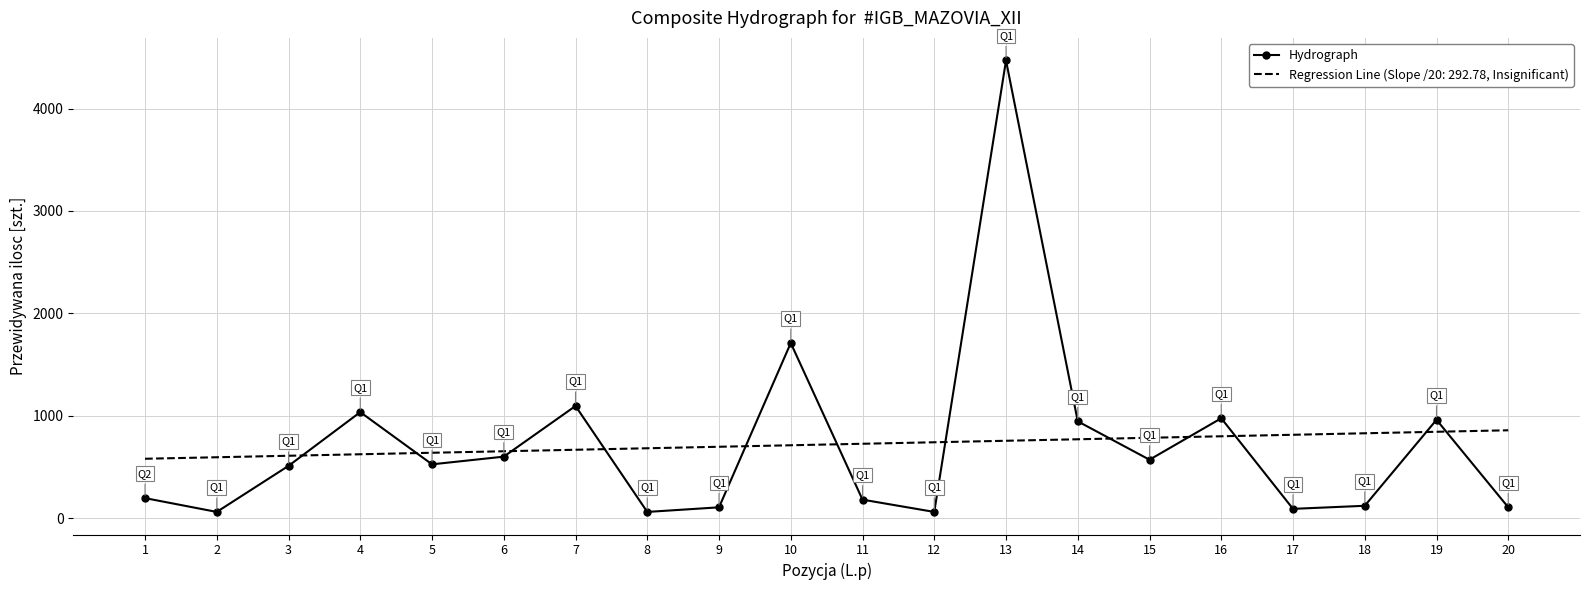

The value of Regression Line (Slope /20: 292.78, Insignificant) at 17 is 296.3. True or false?

False